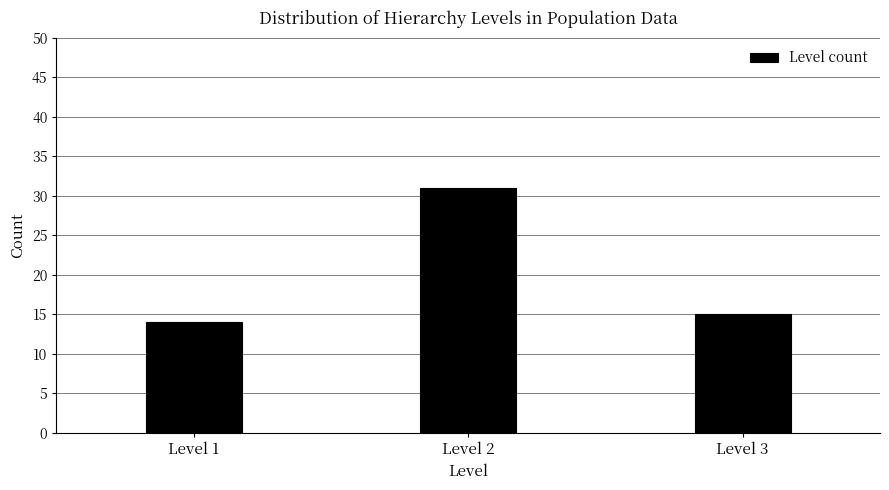

Reading left to right, list all the values displayed in this chart.

Level 1=14	Level 2=31	Level 3=15